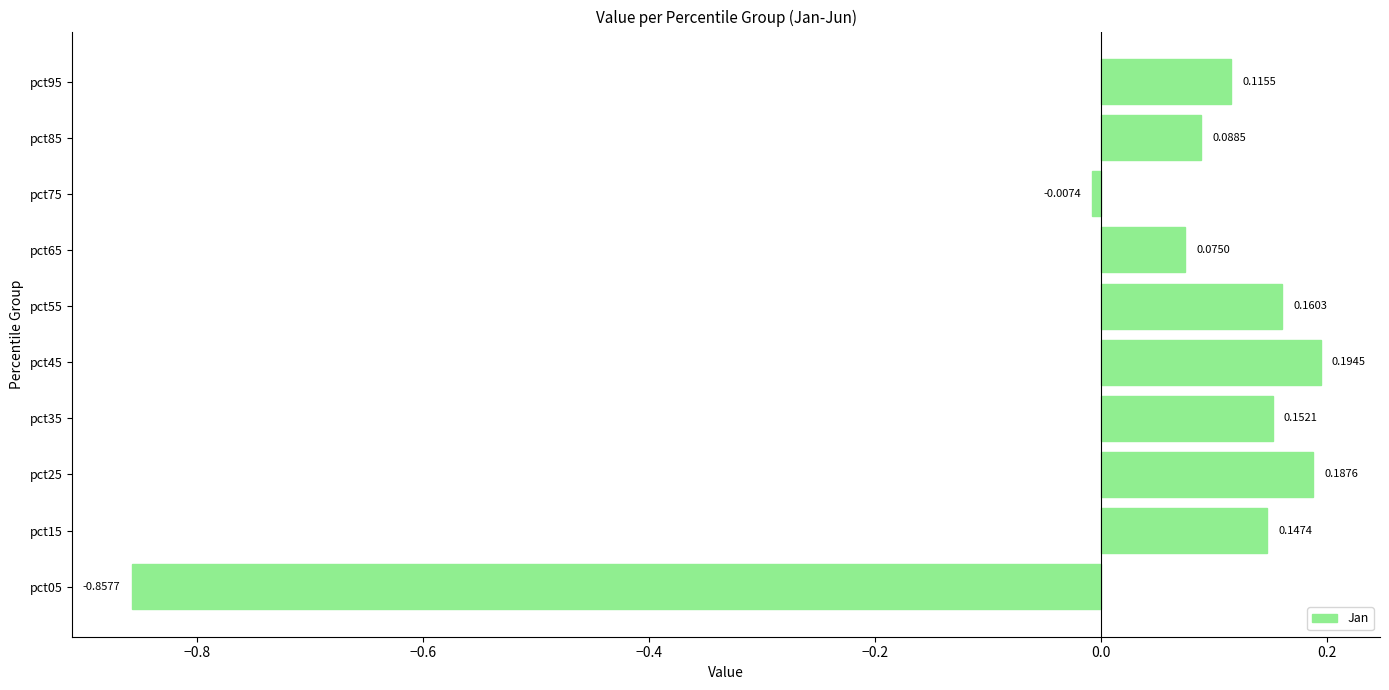

List the labels in order of value, smallest first.

pct05, pct75, pct65, pct85, pct95, pct15, pct35, pct55, pct25, pct45